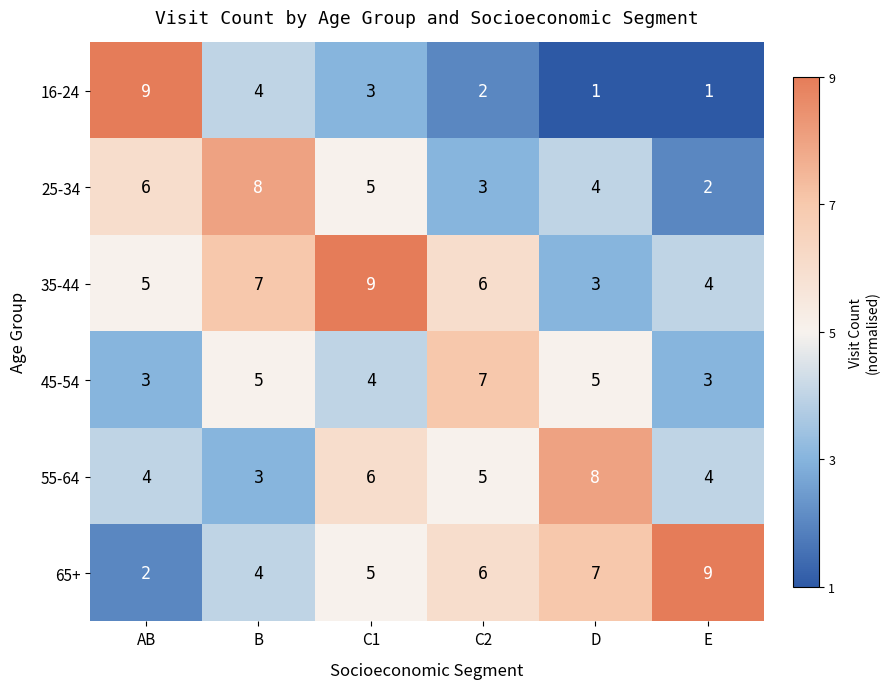

At which category is the sum across all series the highest?

C1